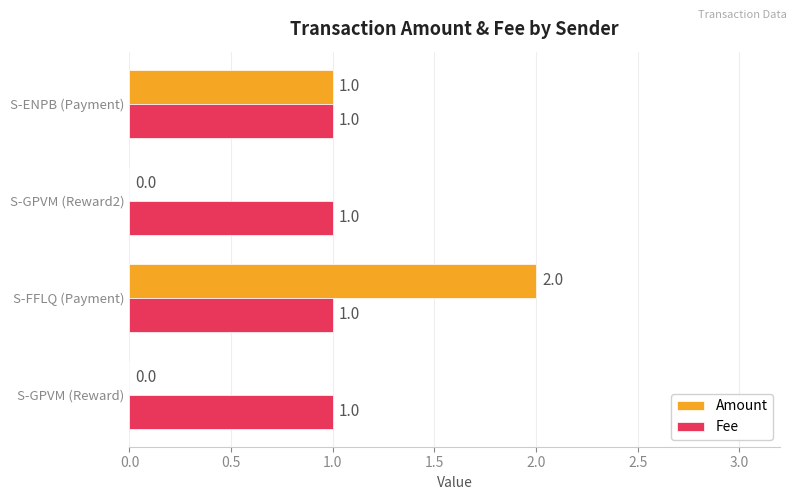

Is it true that Fee equals 1 at S-ENPB (Payment)?

True